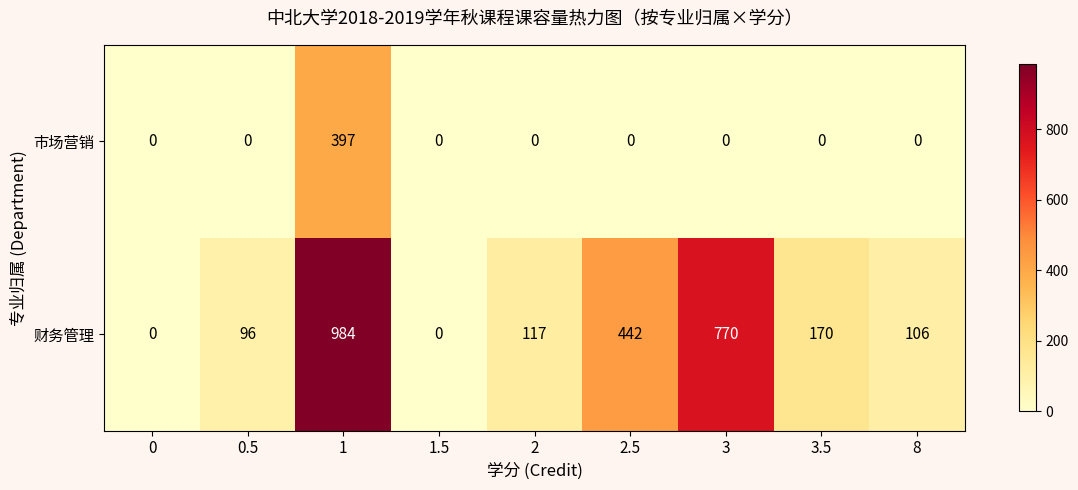

How many data points does each series have?

9